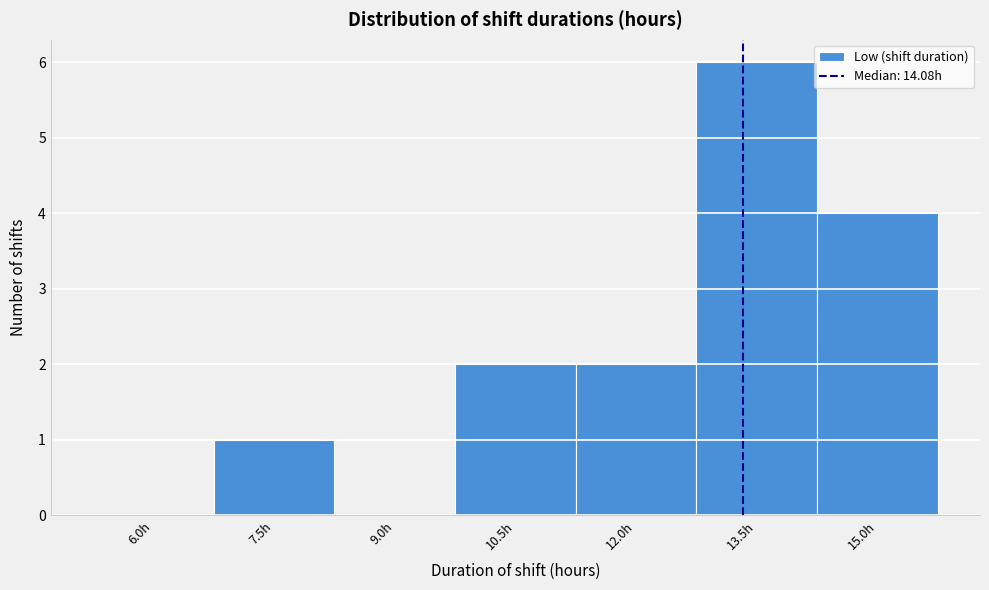

Reading right to left, what are all the values shown in this chart?

15.0h=4	13.5h=6	12.0h=2	10.5h=2	9.0h=0	7.5h=1	6.0h=0